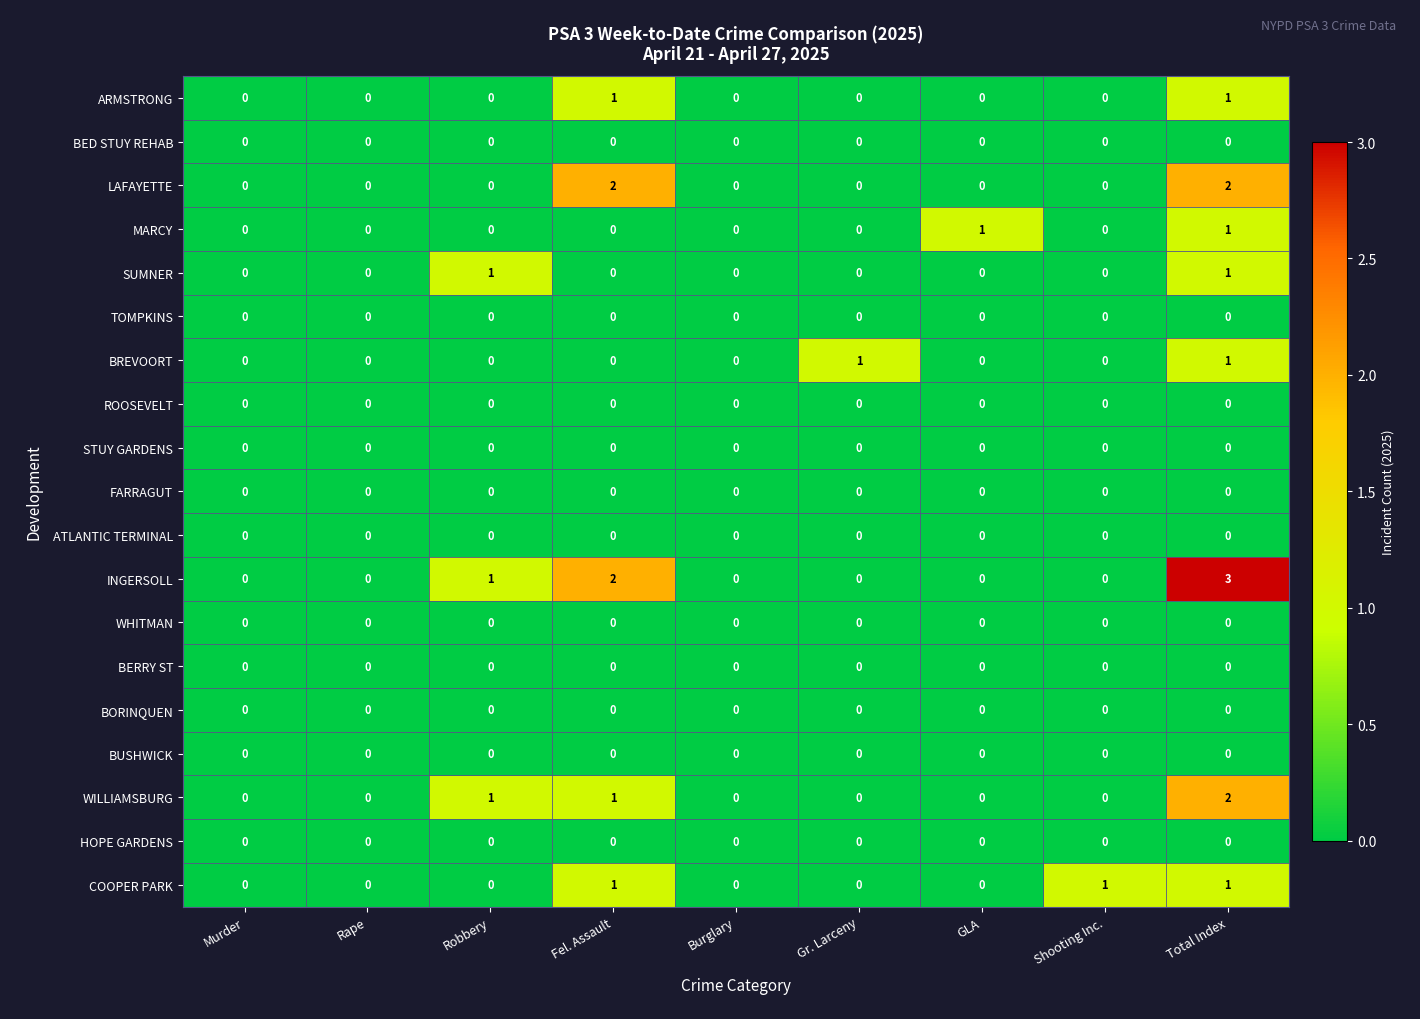

What is the greatest value displayed?

3